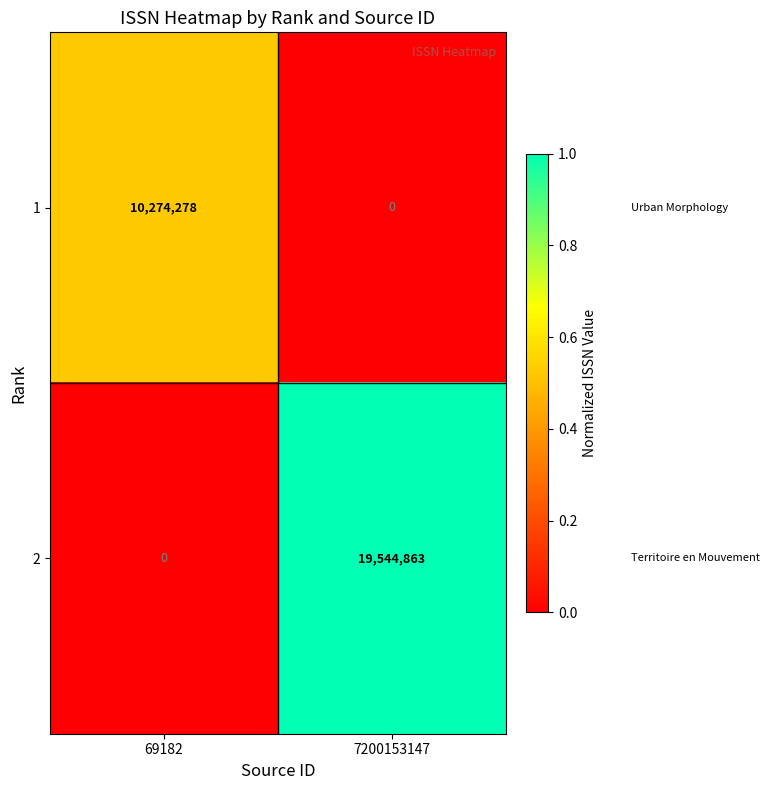

At which label does 2 reach its peak?

7200153147